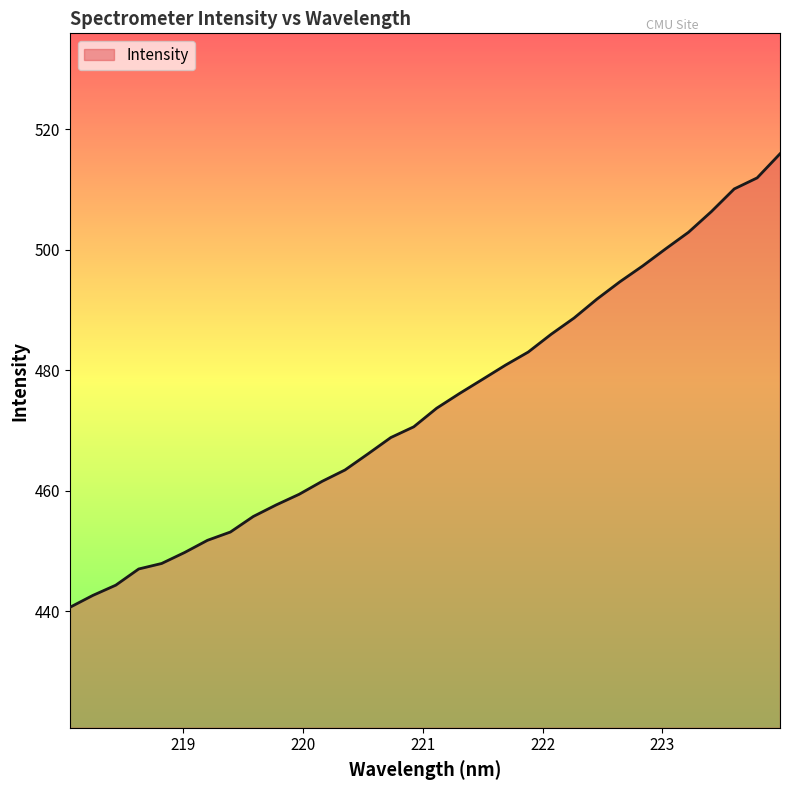

What is the difference between the maximum and minimum values?

75.3